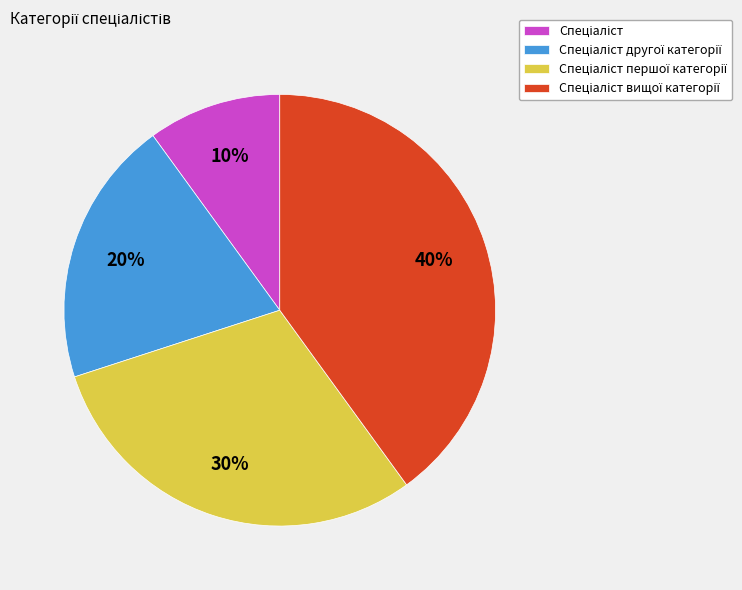

Does any single category account for the majority?

No